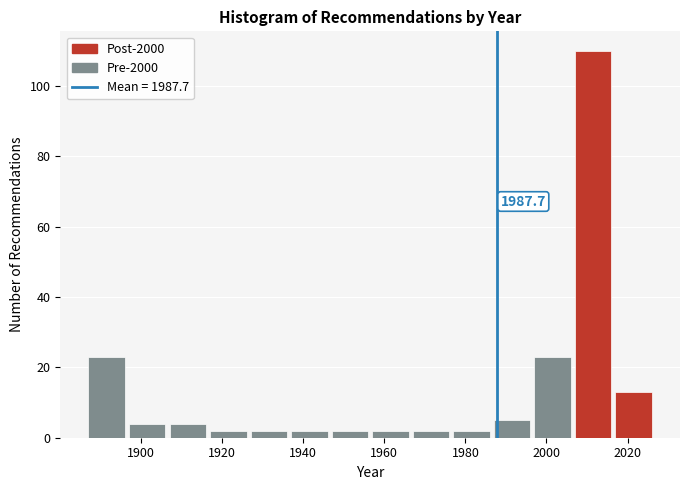

Over which range of the x-axis is the bar tallest?

2007 to 2017